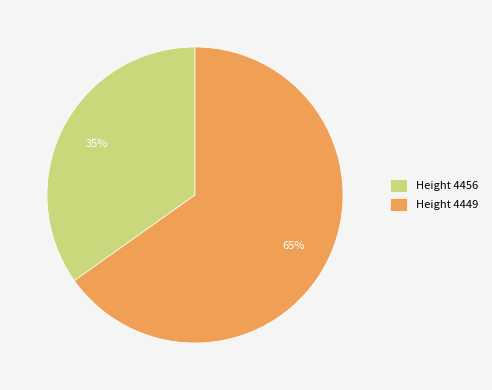

The Height 4456 slice represents 35% of the pie. True or false?

True